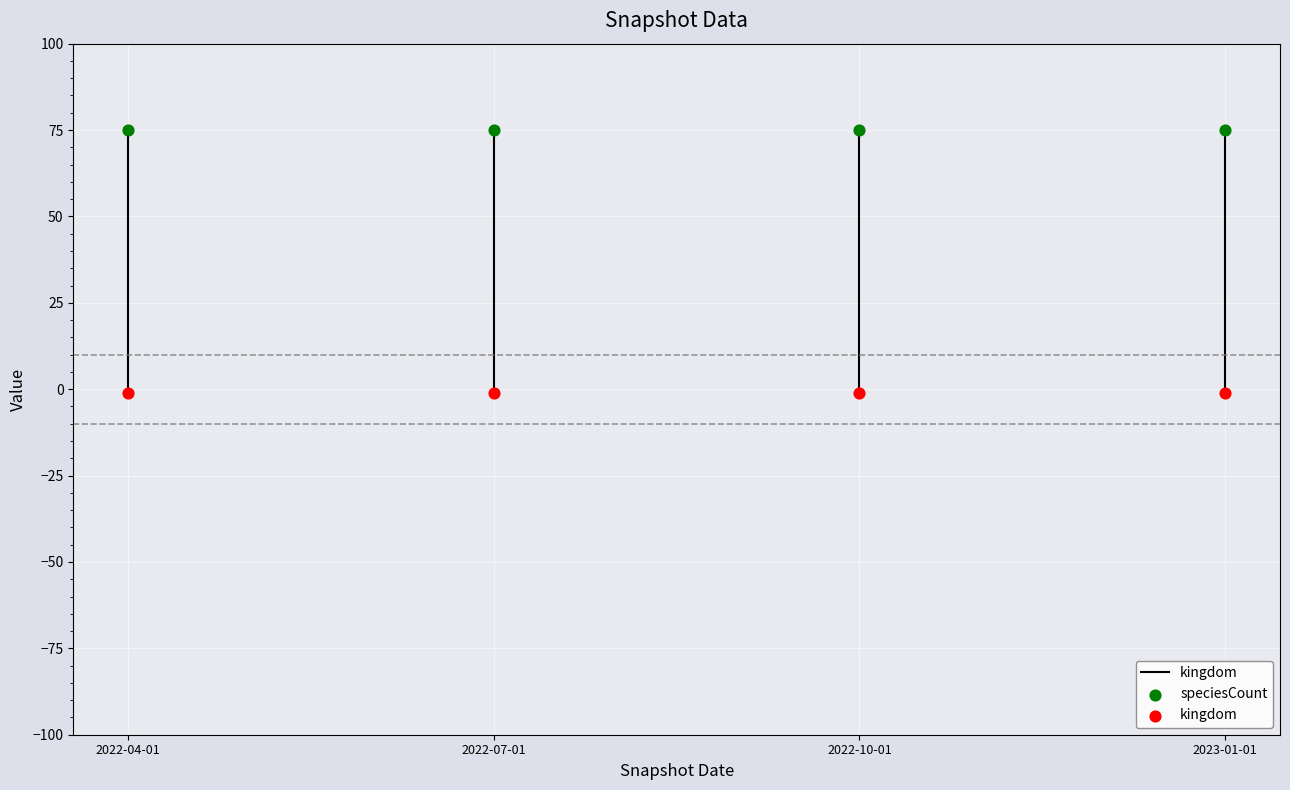

Which series reaches the maximum Y coordinate?

speciesCount